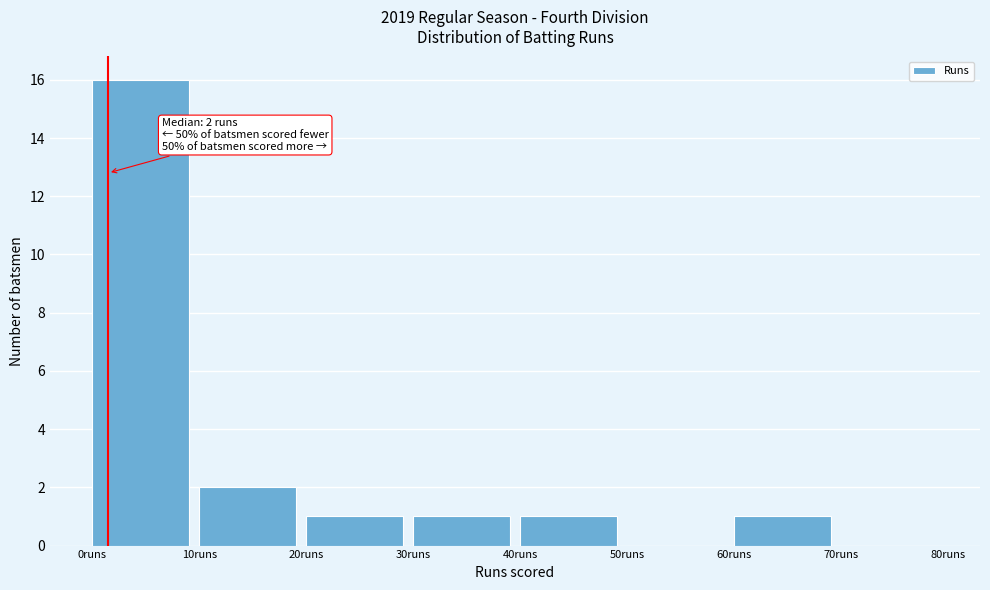

Which range on the x-axis has the tallest bar?

0 to 10